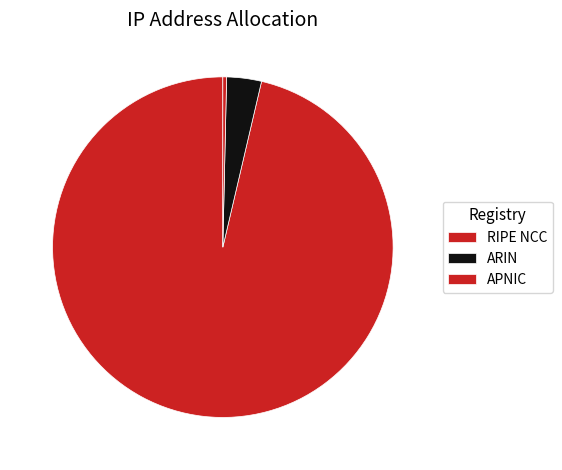

True or false: ARIN accounts for 3% of the total.

True